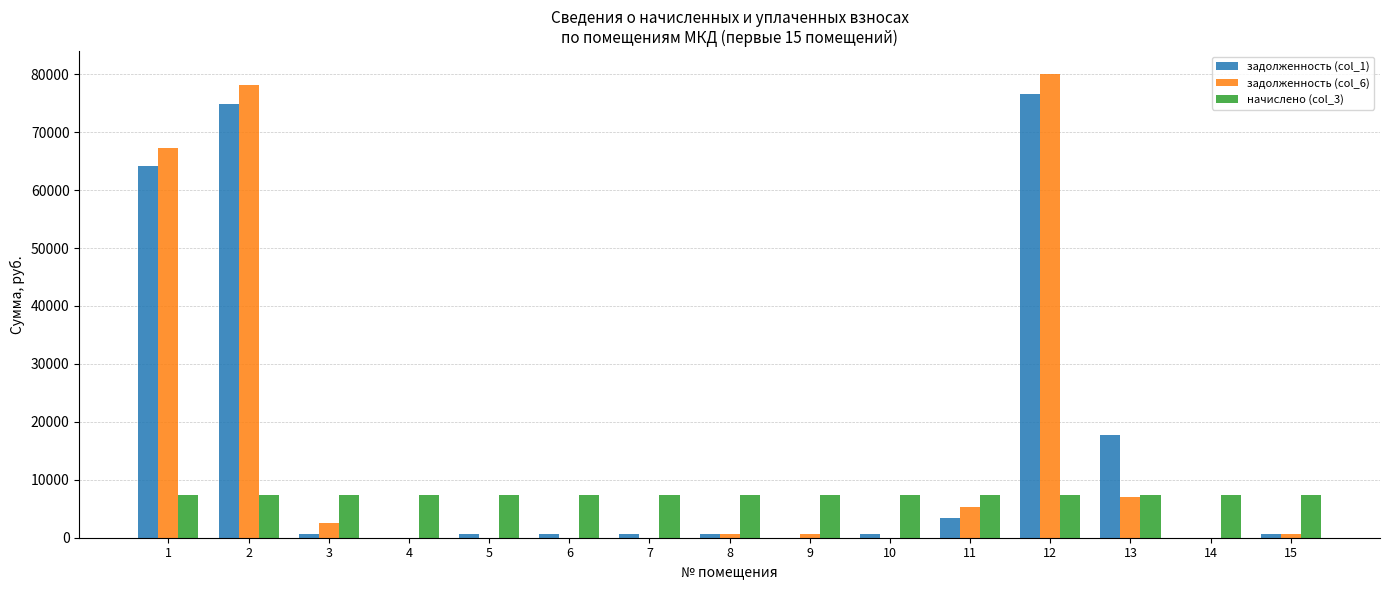

Is it true that начислено (col_3) equals 7362.6 at 3?

True